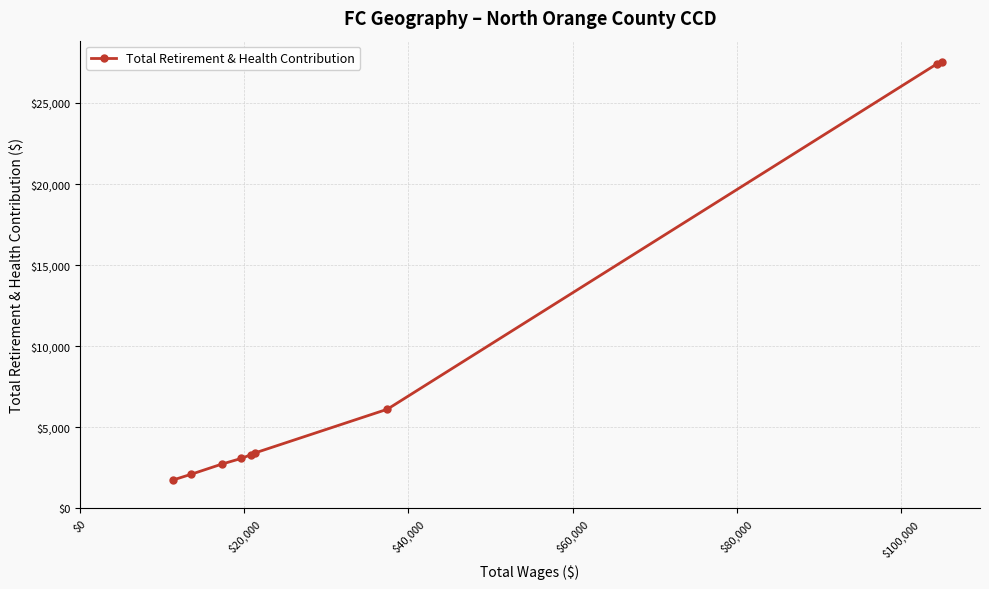

What is the value of the 3rd point from the left?

2735